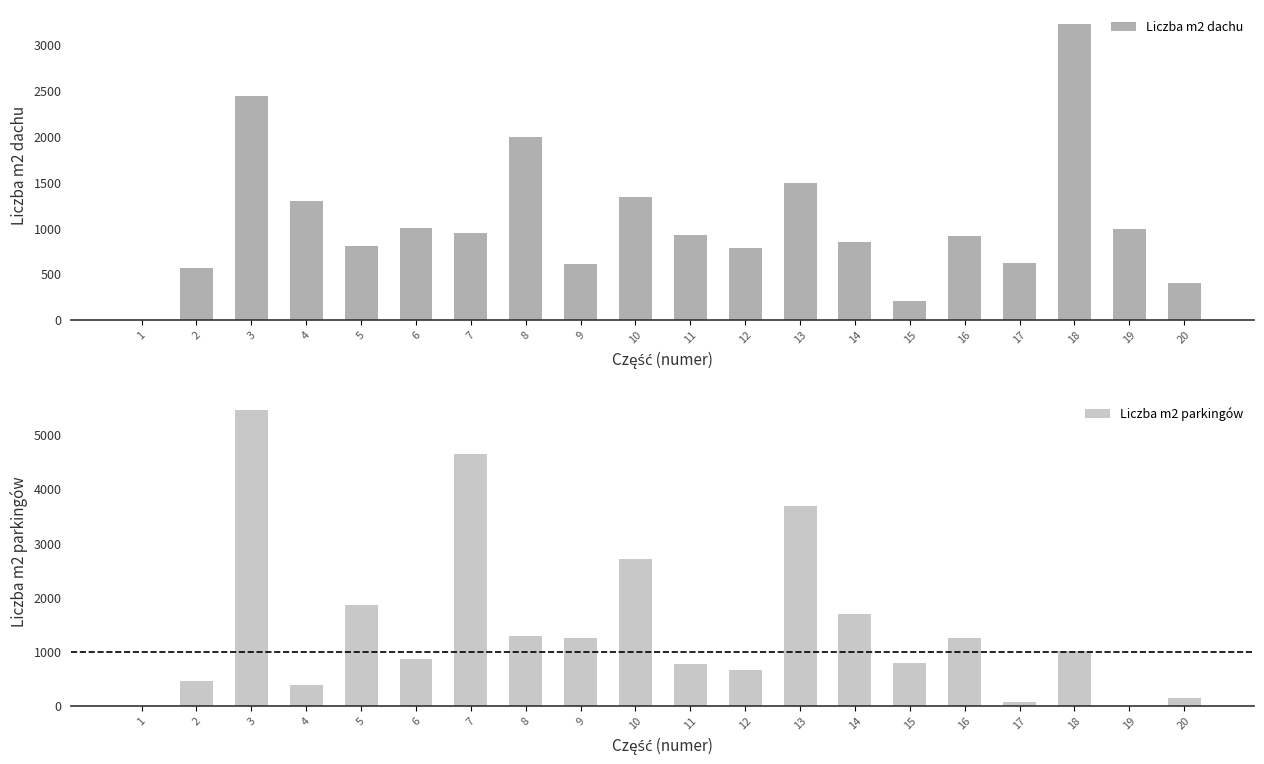

What is the difference between the maximum and minimum values in the Liczba m2 dachu series?

3225